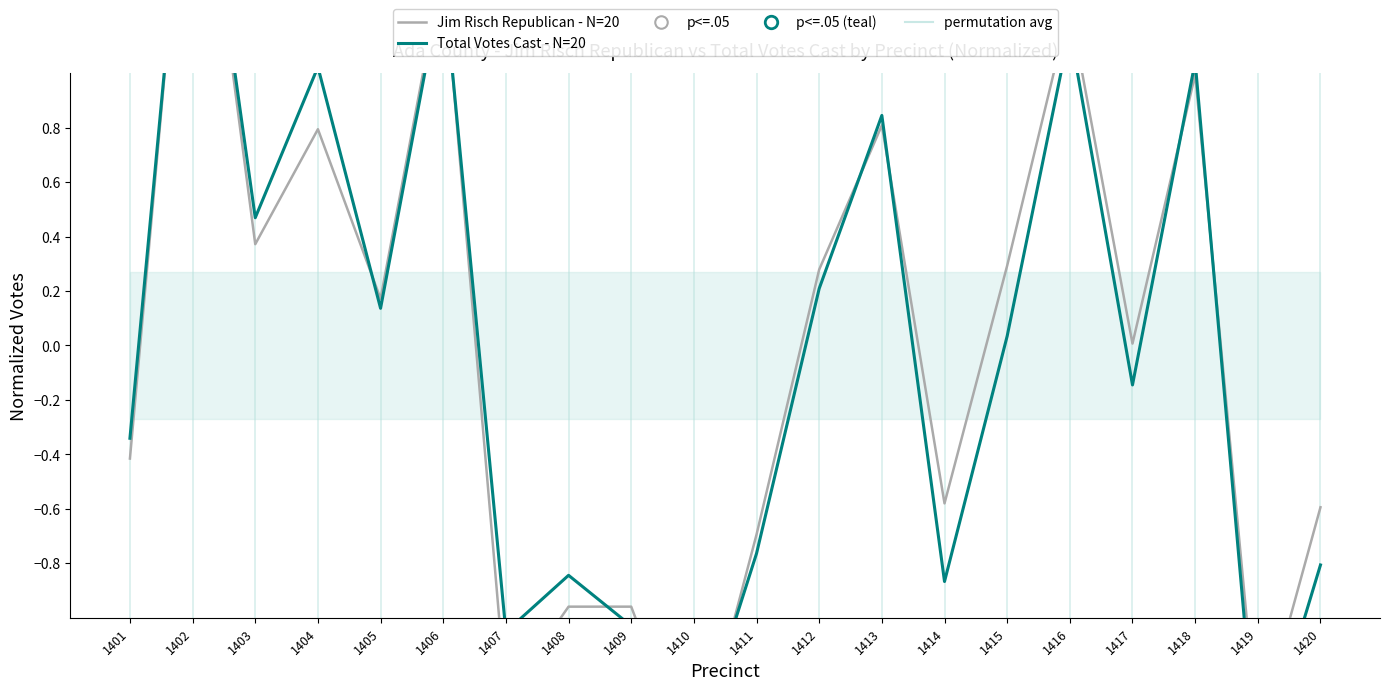

List the labels in order of Jim Risch Republican - N=20 value, largest first.

1402, 1406, 1416, 1418, 1413, 1404, 1403, 1415, 1412, 1405, 1417, 1401, 1414, 1420, 1411, 1408, 1409, 1407, 1419, 1410